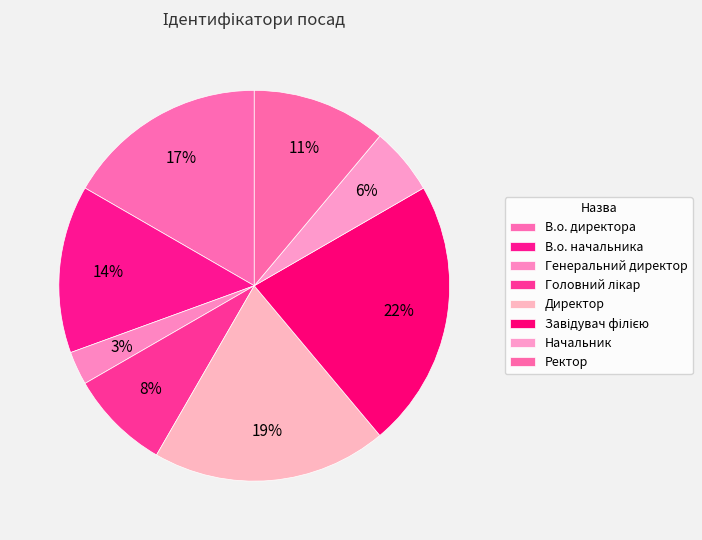

Which category has the biggest portion of the pie?

Завідувач філією